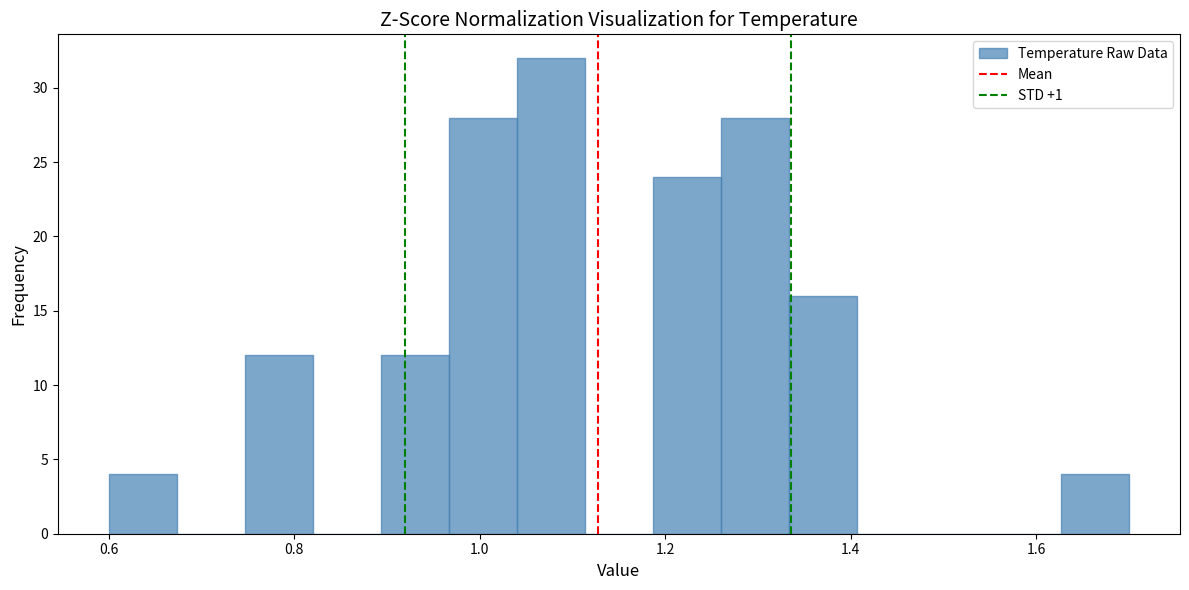

Read against the x-axis, roughly where is the centre of the tallest bar?

1.08